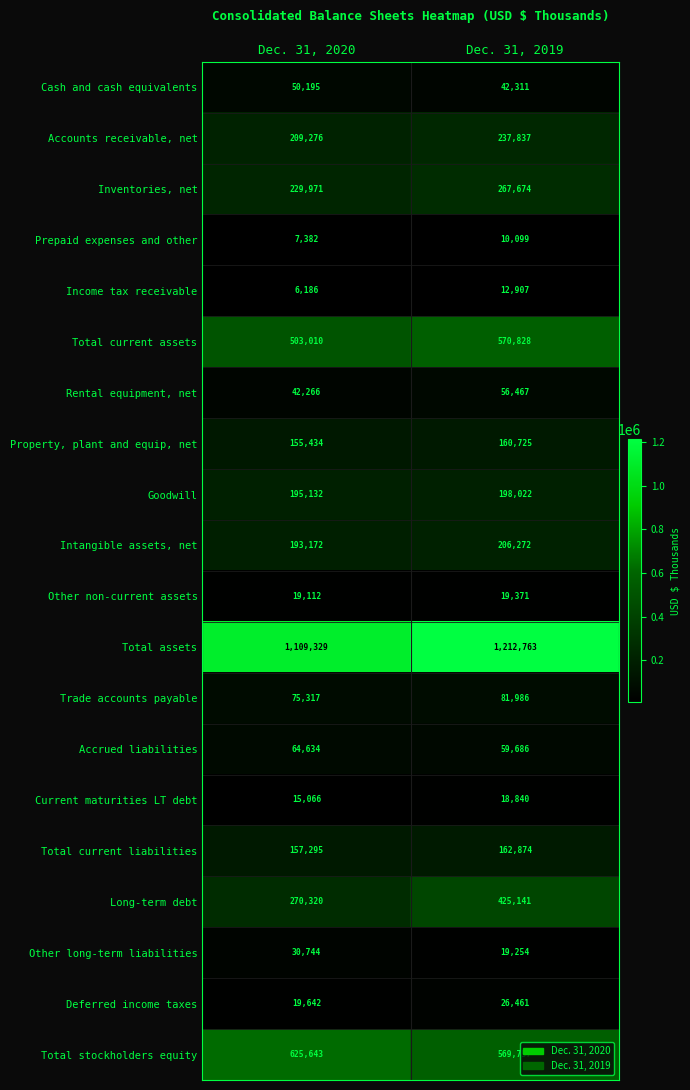

What is the minimum value for Prepaid expenses and other?

7382